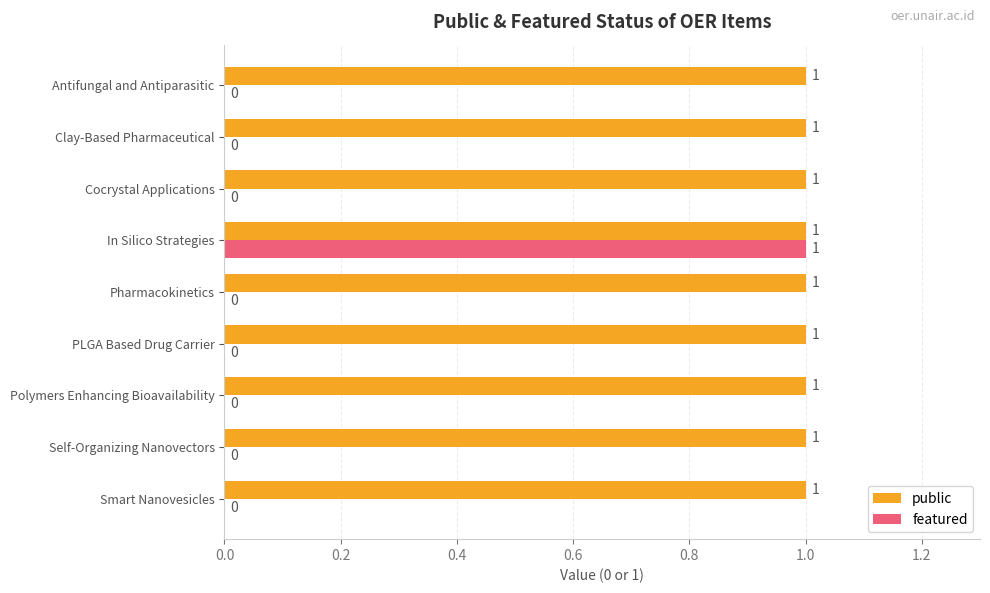

The featured series shows 0 at Self-Organizing Nanovectors. True or false?

True